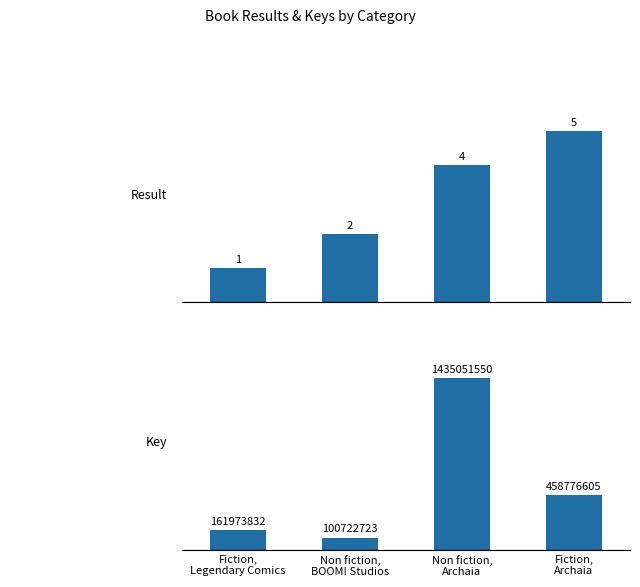

What is the value of the Key bar at the 1st from the left?

161973832